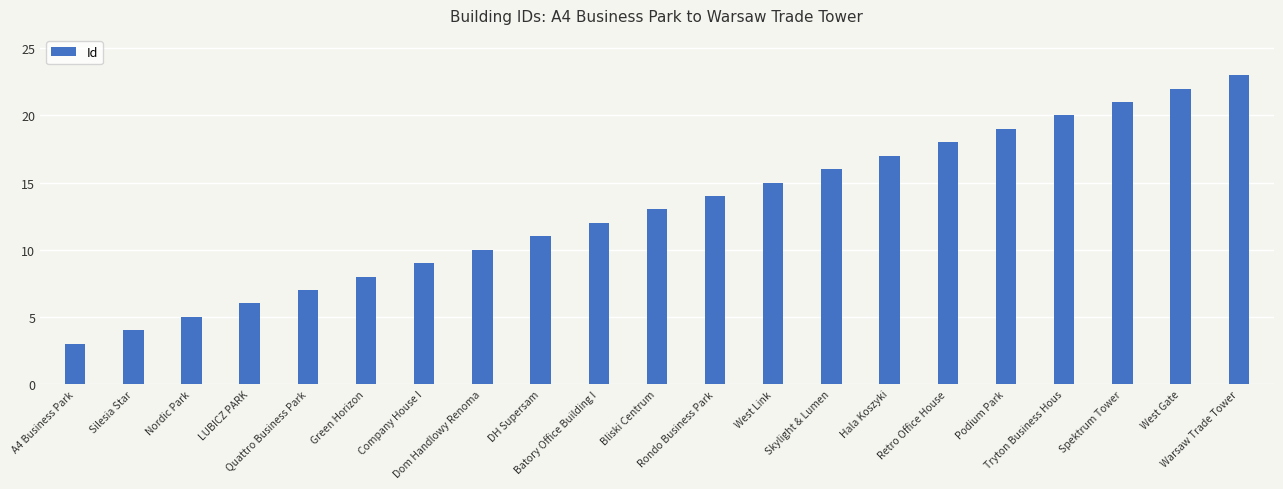

How many categories are shown in the chart?

21